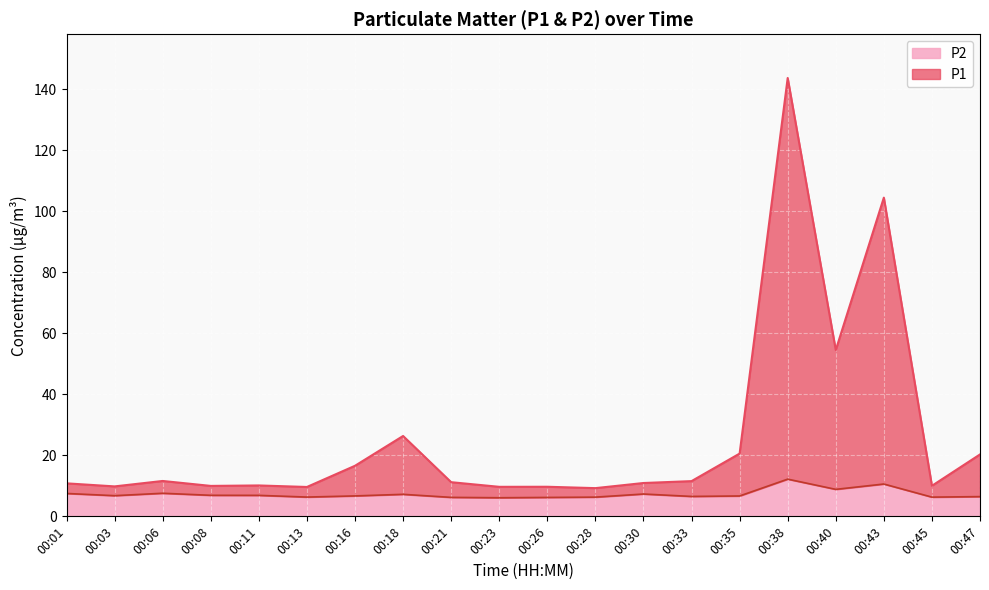

Rank the categories by P1 value from highest to lowest.

00:38, 00:43, 00:40, 00:18, 00:35, 00:47, 00:16, 00:06, 00:33, 00:21, 00:30, 00:01, 00:11, 00:45, 00:08, 00:03, 00:26, 00:23, 00:13, 00:28